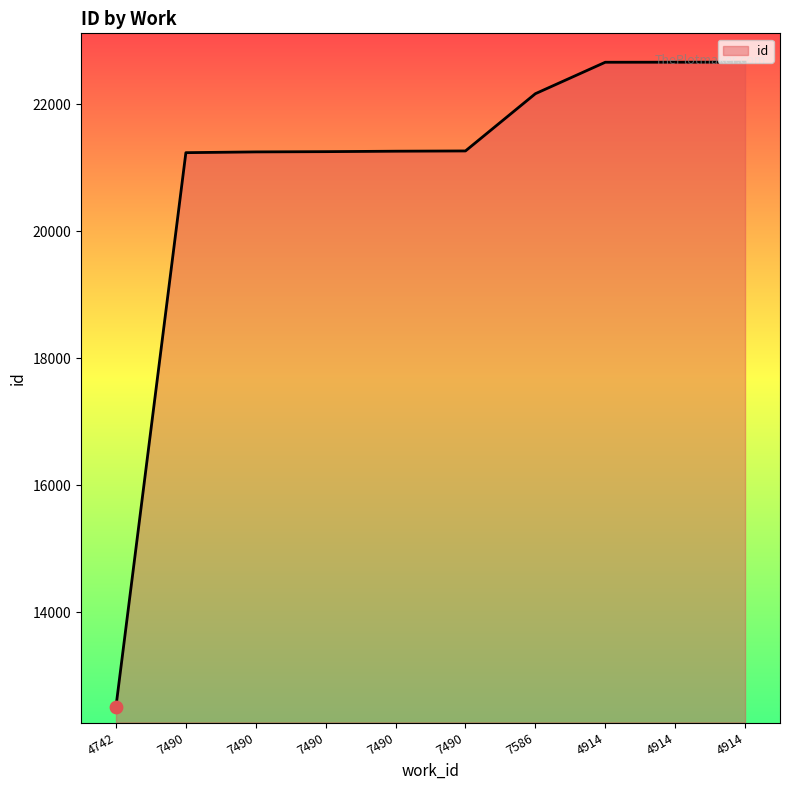

Is this an area chart (filled region under the line)?

Yes